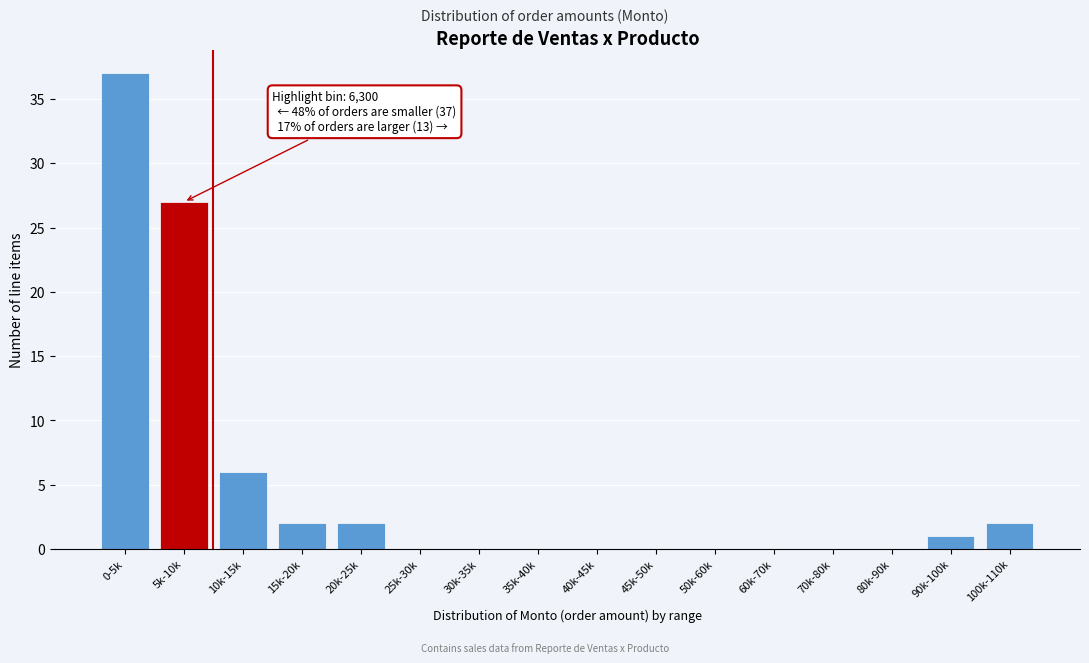

Reading left to right, what are all the values shown in this chart?

0-5k=37	5k-10k=27	10k-15k=6	15k-20k=2	20k-25k=2	25k-30k=0	30k-35k=0	35k-40k=0	40k-45k=0	45k-50k=0	50k-60k=0	60k-70k=0	70k-80k=0	80k-90k=0	90k-100k=1	100k-110k=2